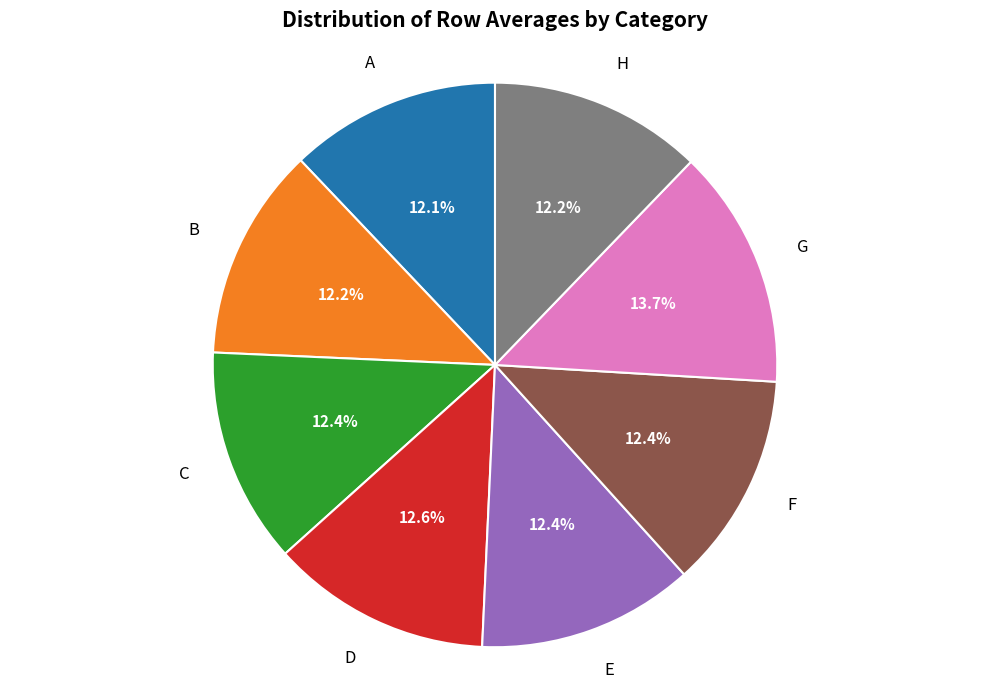

Is there any slice that represents more than half of the pie?

No